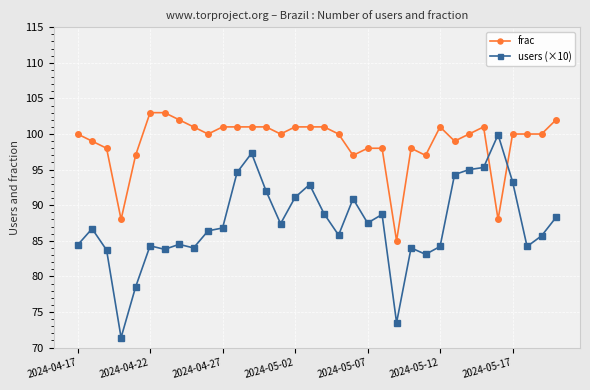

What is the greatest value displayed?

103.0